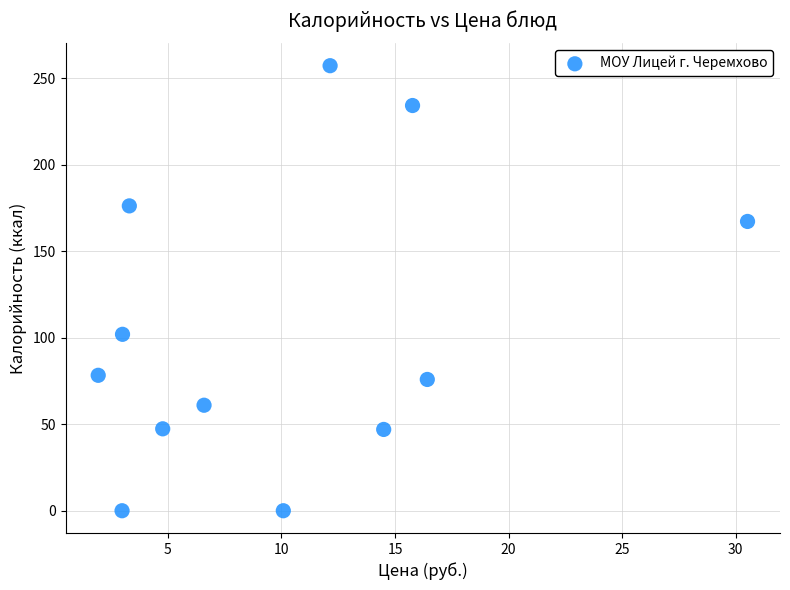

What is the range of Y values (max minus min)?

257.3